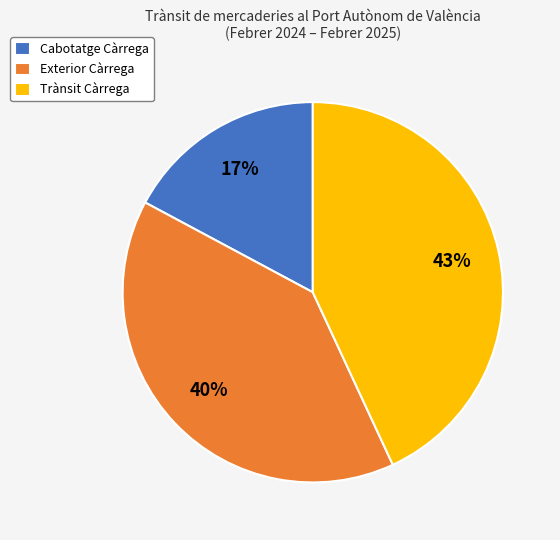

To the nearest percent, what is the difference between the Exterior Càrrega and Trànsit Càrrega slice percentages?

3%